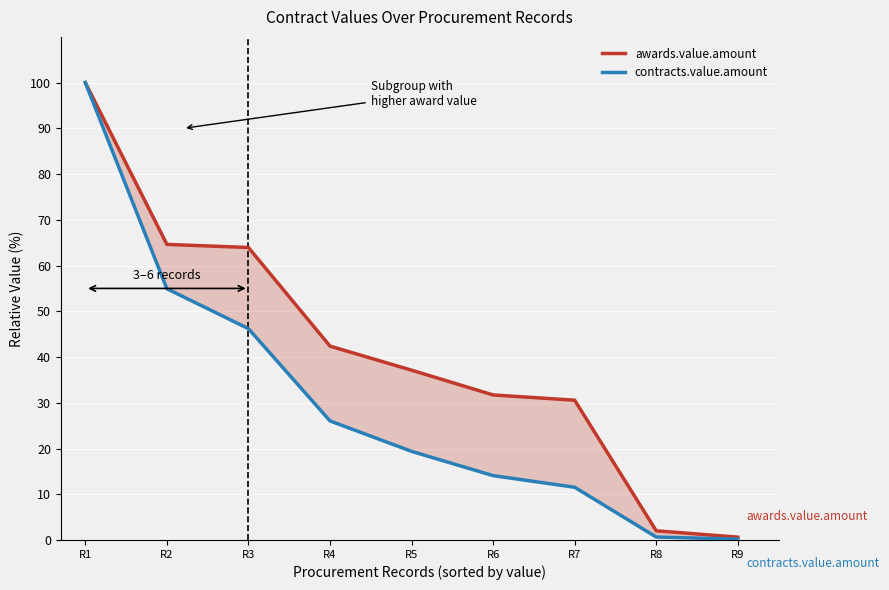

Reading left to right, what are all the values shown in this chart?

awards.value.amount: R1=100.0	R2=64.6	R3=63.9	R4=42.4	R5=37.1	R6=31.7	R7=30.6	R8=2.0	R9=0.6
contracts.value.amount: R1=100.0	R2=54.9	R3=46.2	R4=26.0	R5=19.4	R6=14.1	R7=11.5	R8=0.6	R9=0.2